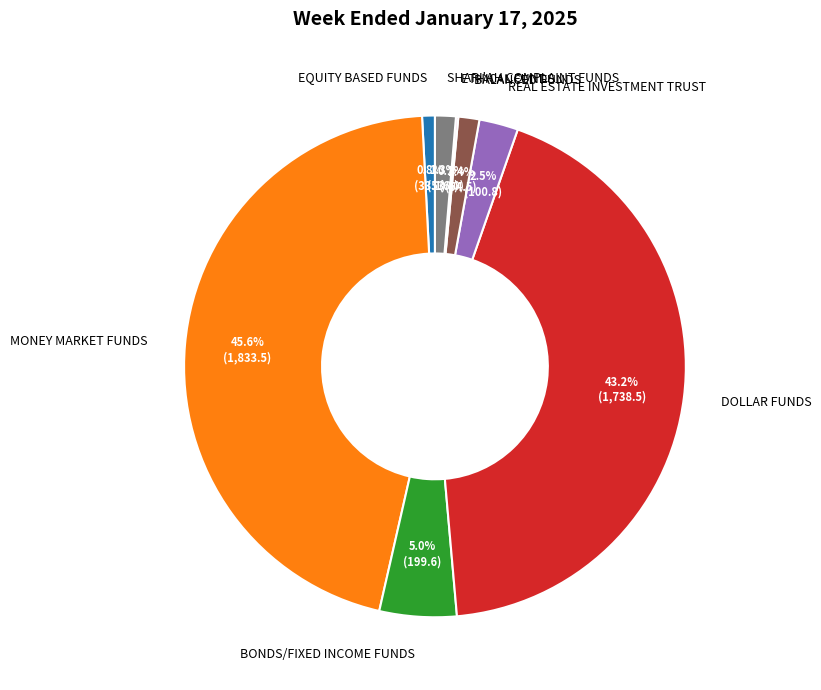

Is there a majority slice in this chart?

No